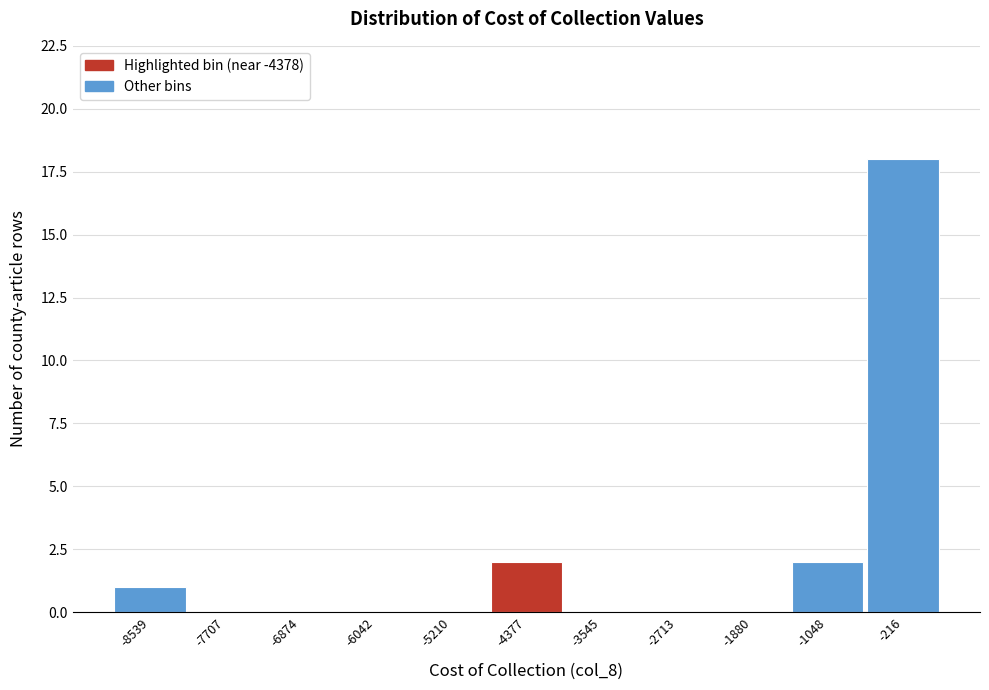

Reading left to right, transcribe this chart: for each bar, give the range it covers on the x-axis and its height. Neither the bar edges nor the heights are printed on the chart, so give them approximately, as read against the axes.

-9000 to -8100: 1
-8100 to -7300: 0
-7300 to -6500: 0
-6500 to -5600: 0
-5600 to -4800: 0
-4800 to -4000: 2
-4000 to -3100: 0
-3100 to -2300: 0
-2300 to -1500: 0
-1500 to -600: 2
-600 to 200: 18